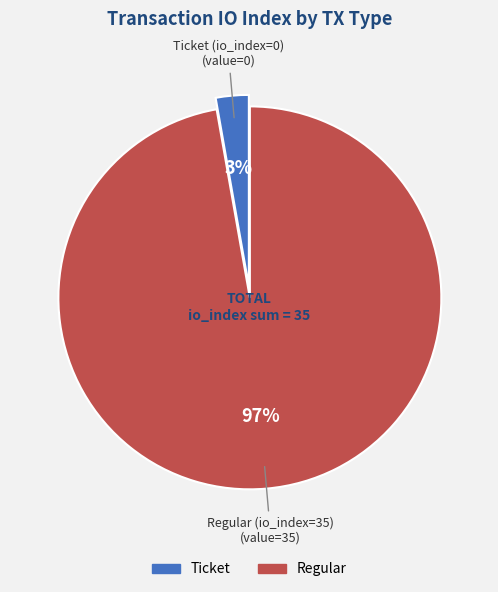

What is the smallest slice in the pie chart?

Ticket